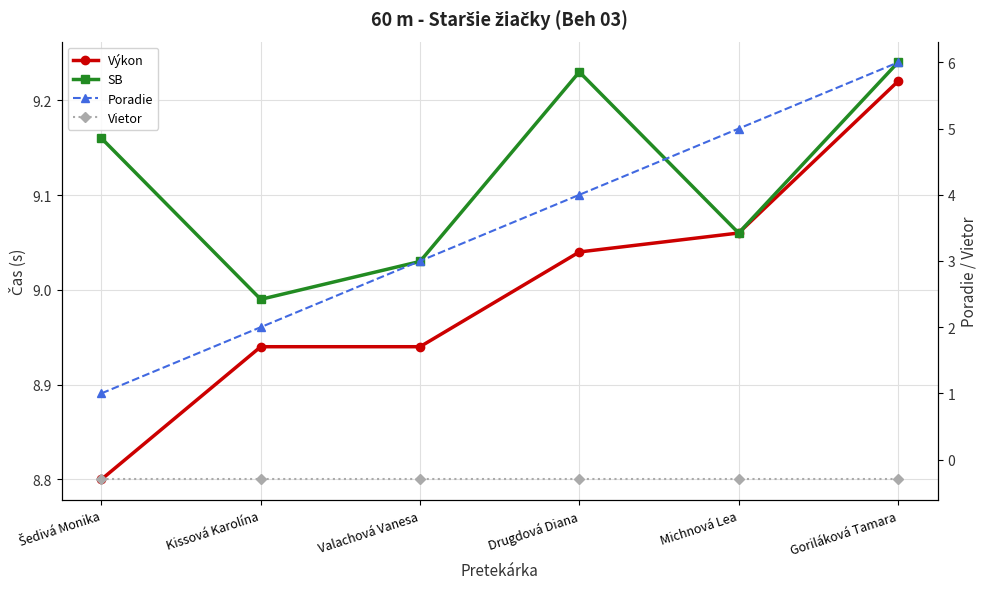

What is the label of the 3rd point from the left?

Valachová Vanesa